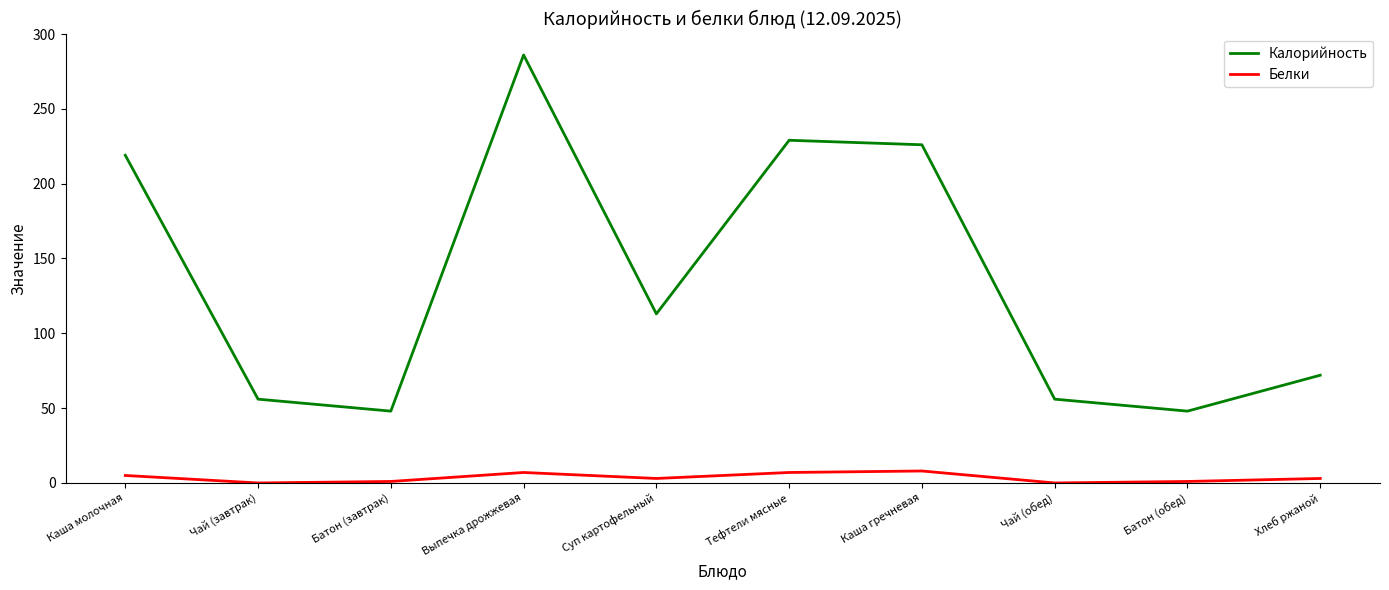

At which category is the sum across all series the highest?

Выпечка дрожжевая